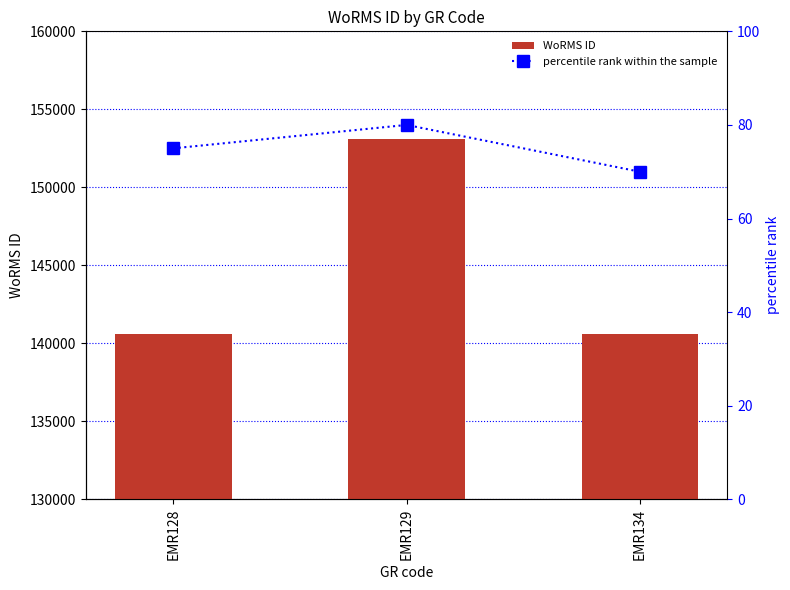

Read the WoRMS ID value at EMR129, to the nearest 100.

153100